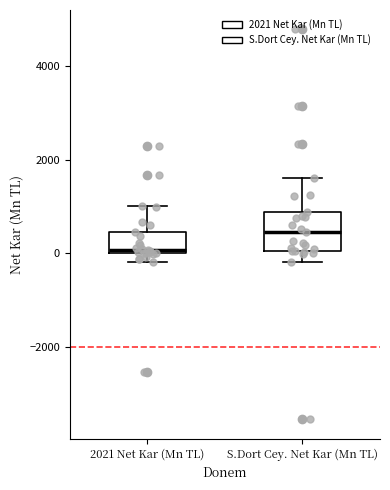

Where is the lower edge of the box for S.Dort Cey. Net Kar (Mn TL) on the y-axis? The values are not printed on the chart, so give them approximately, as read against the axis.

0